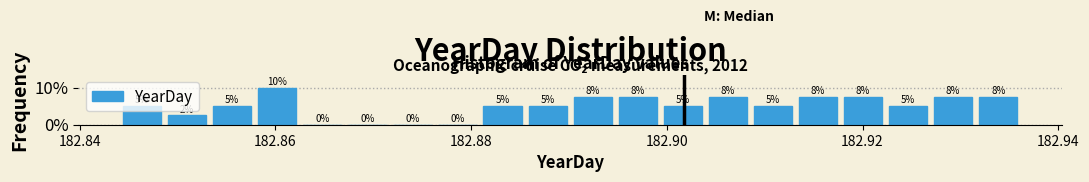

Around what value on the x-axis is the tallest bar? Give the approximate position of its centre, as read against the axis.

182.860